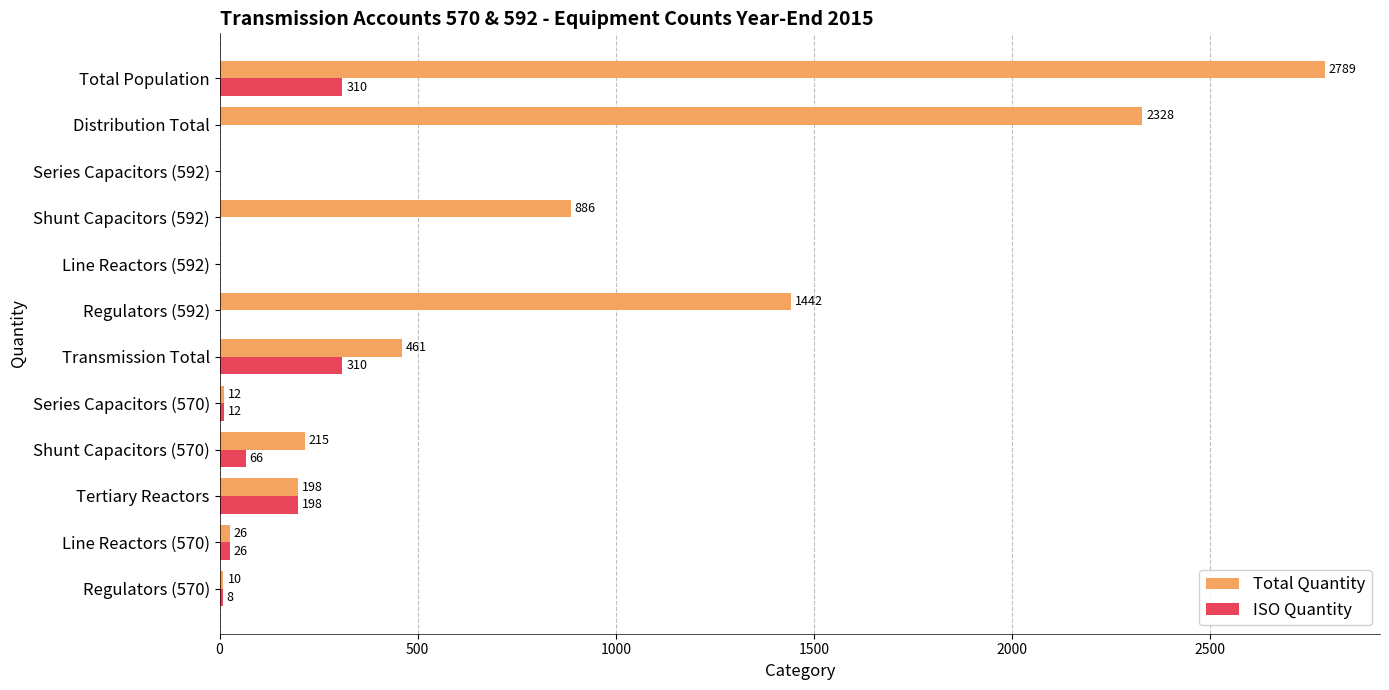

The ISO Quantity series shows 135 at Total Population. True or false?

False